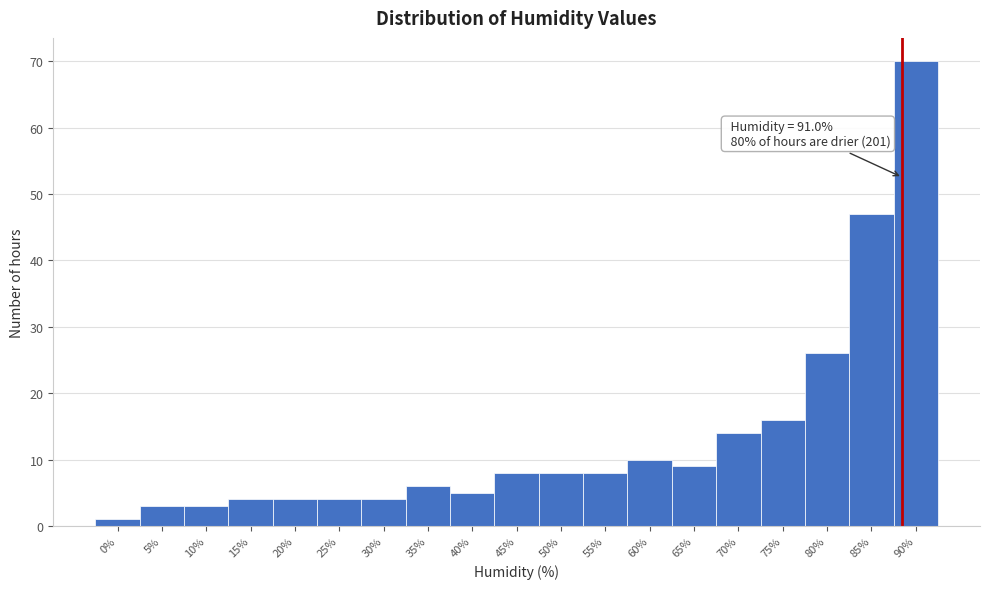

Reading right to left, list all the values displayed in this chart.

70	47	26	16	14	9	10	8	8	8	5	6	4	4	4	4	3	3	1